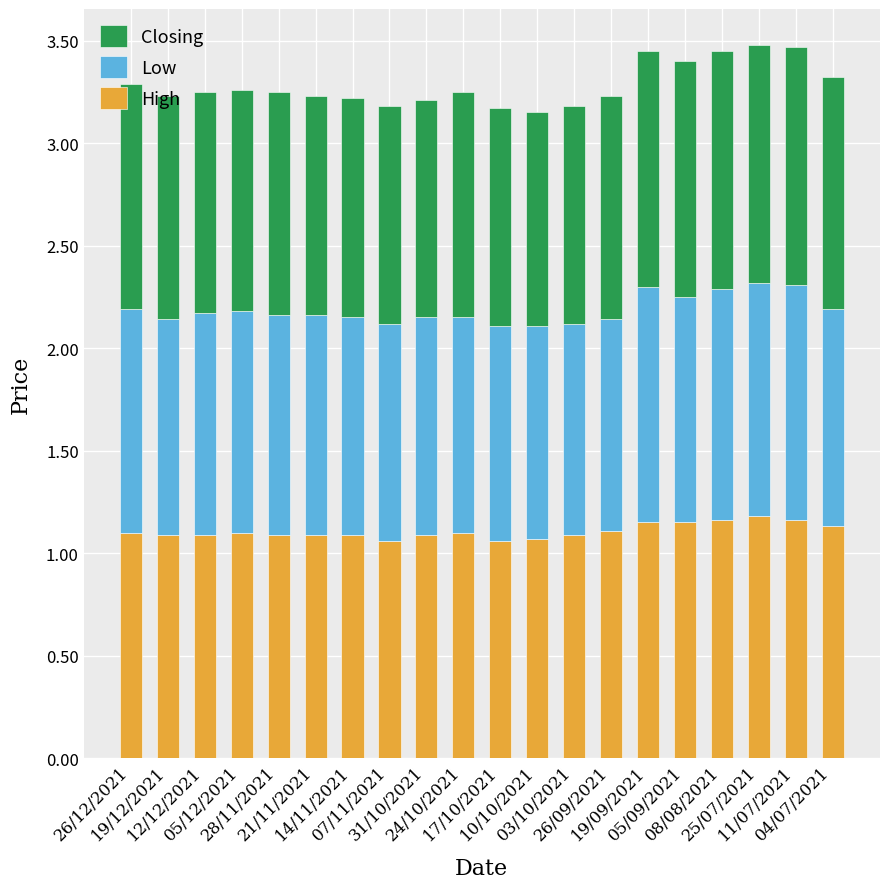

Rank the categories by Low value from lowest to highest.

03/10/2021, 26/09/2021, 10/10/2021, 19/12/2021, 24/10/2021, 17/10/2021, 14/11/2021, 07/11/2021, 31/10/2021, 04/07/2021, 28/11/2021, 21/11/2021, 12/12/2021, 05/12/2021, 26/12/2021, 05/09/2021, 08/08/2021, 25/07/2021, 19/09/2021, 11/07/2021